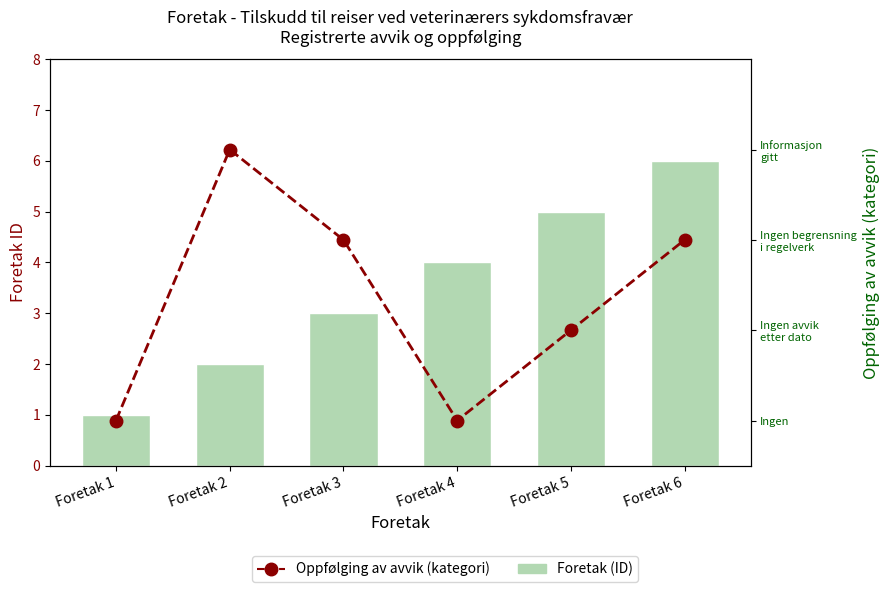

List the labels in order of Foretak (ID) value, smallest first.

Foretak 1, Foretak 2, Foretak 3, Foretak 4, Foretak 5, Foretak 6